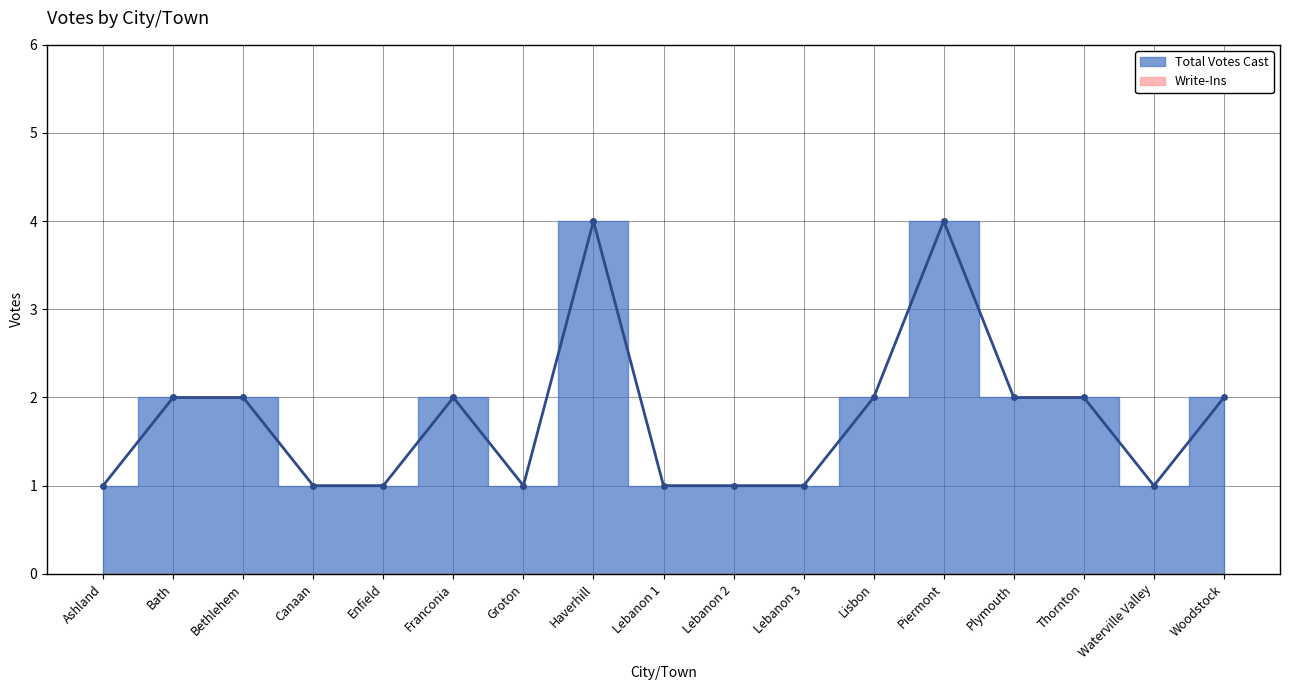

List the labels in order of value, smallest first.

Ashland, Canaan, Enfield, Groton, Lebanon 1, Lebanon 2, Lebanon 3, Waterville Valley, Bath, Bethlehem, Franconia, Lisbon, Plymouth, Thornton, Woodstock, Haverhill, Piermont